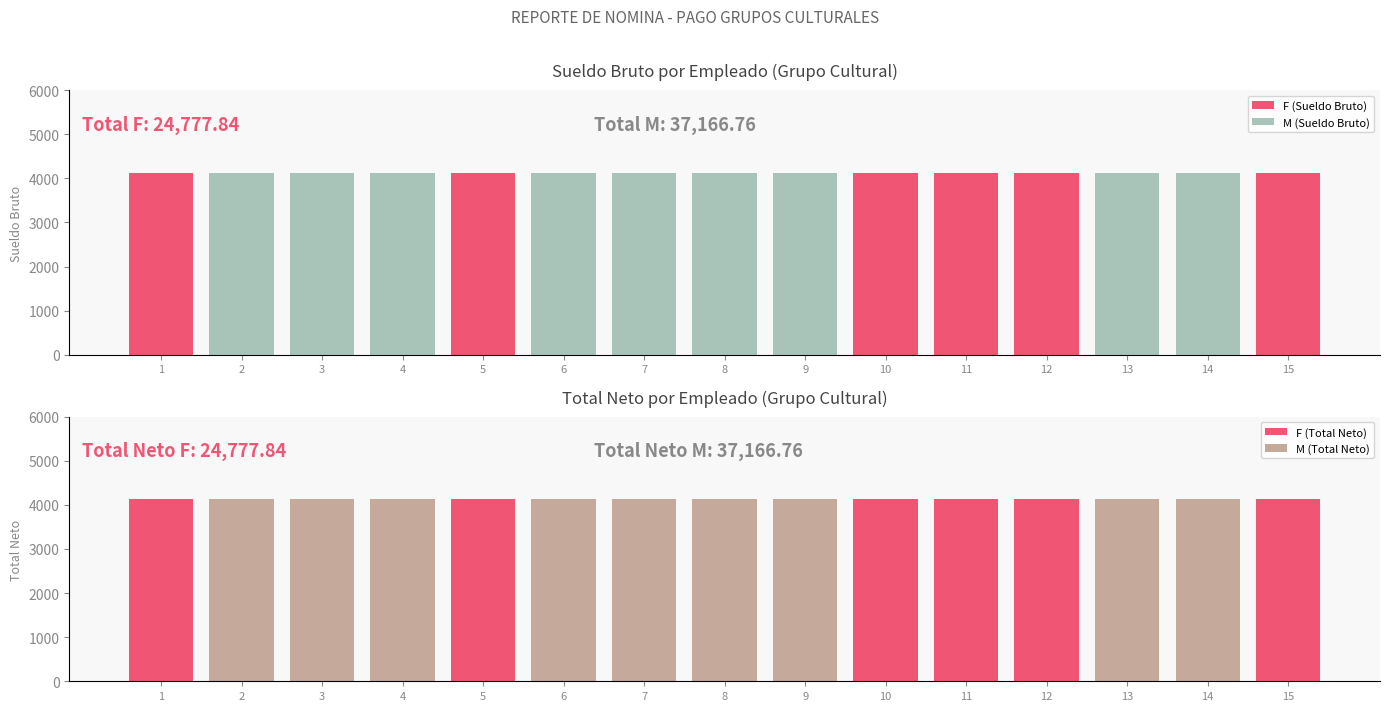

At 6, list the series in order from largest to smallest.

M (Sueldo Bruto), M (Total Neto), F (Sueldo Bruto), F (Total Neto)